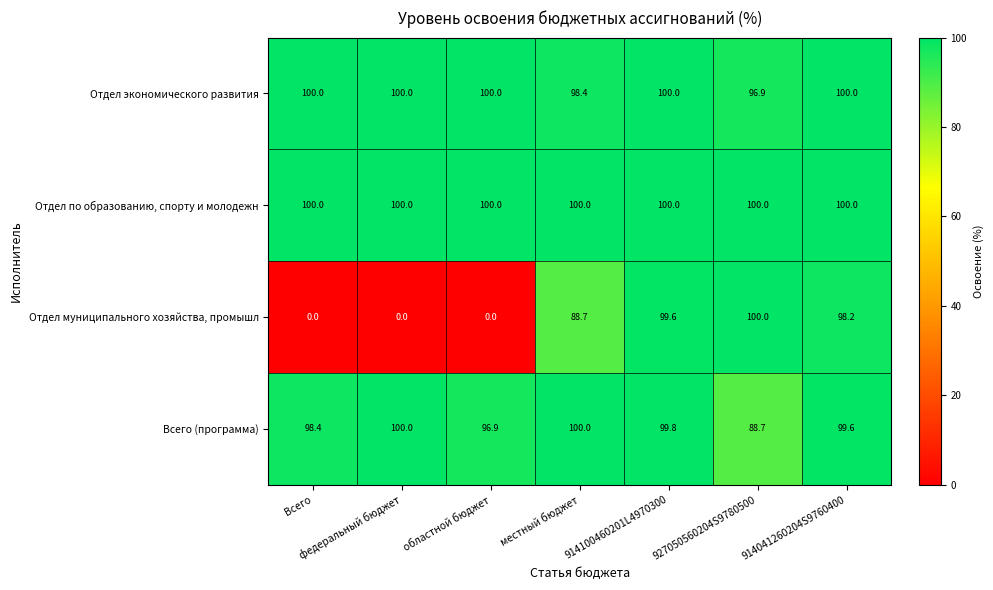

Is it true that Отдел по образованию, спорту и молодежн equals 100.0 at Всего?

True